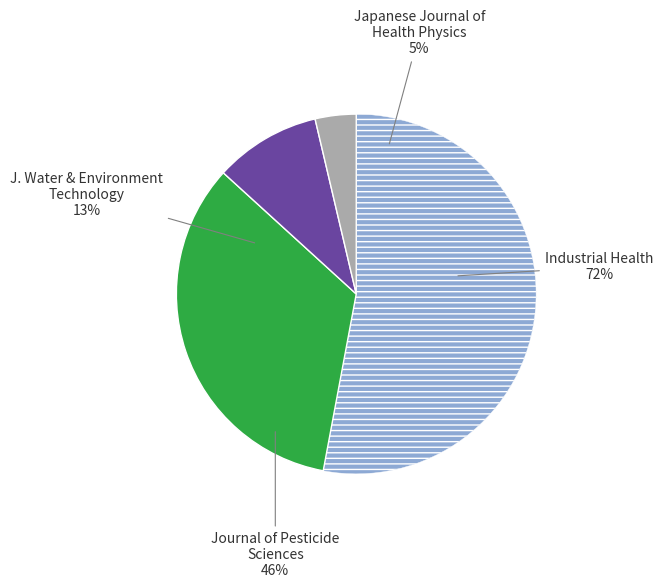

Rank the categories by value from highest to lowest.

Industrial Health, Journal of Pesticide Sciences, Journal of Water and Environment Technology, Japanese Journal of Health Physics